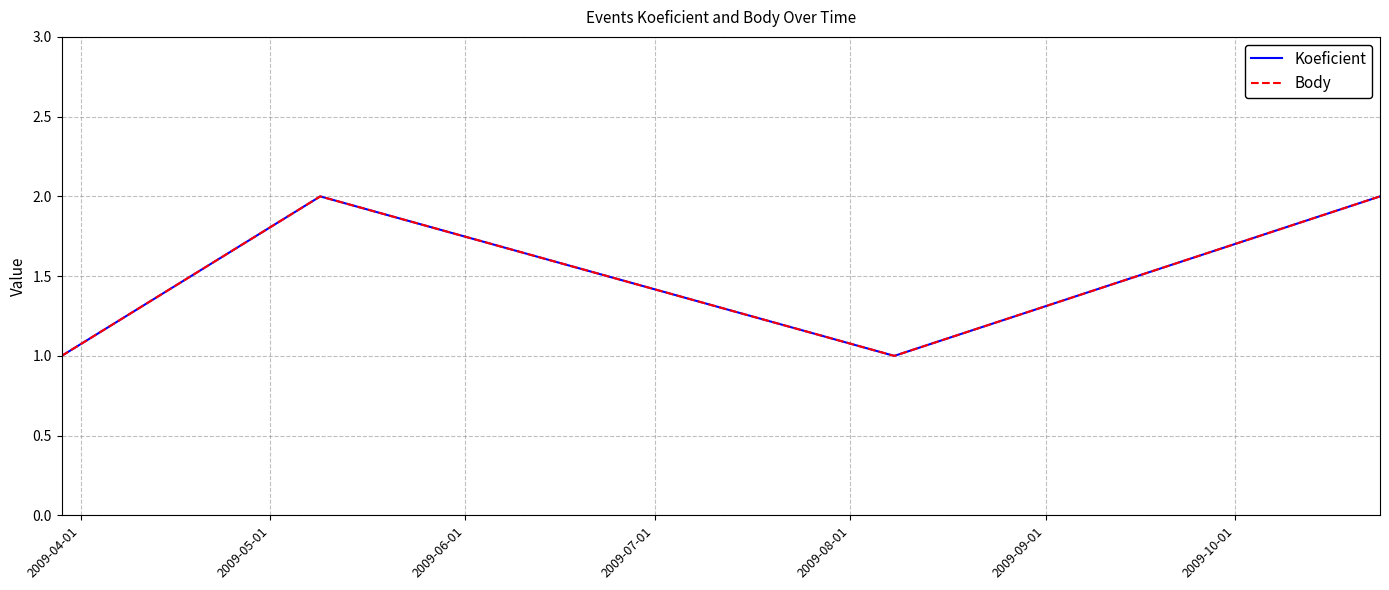

Rank the series by their maximum value, from lowest to highest.

Koeficient, Body